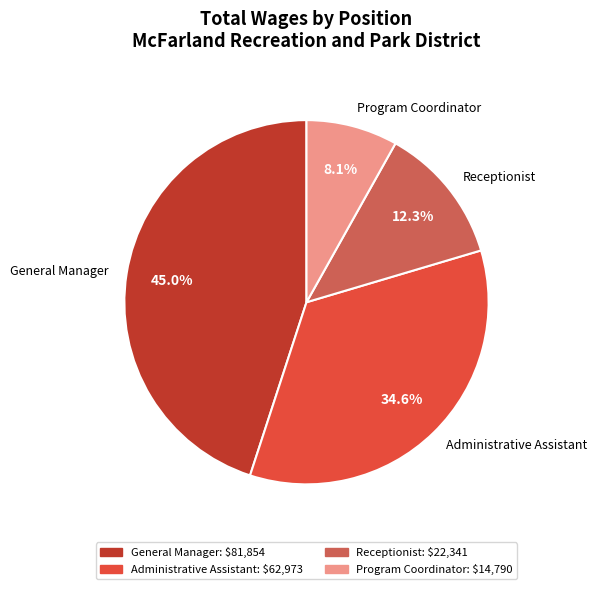

Count the number of slices in the pie.

4